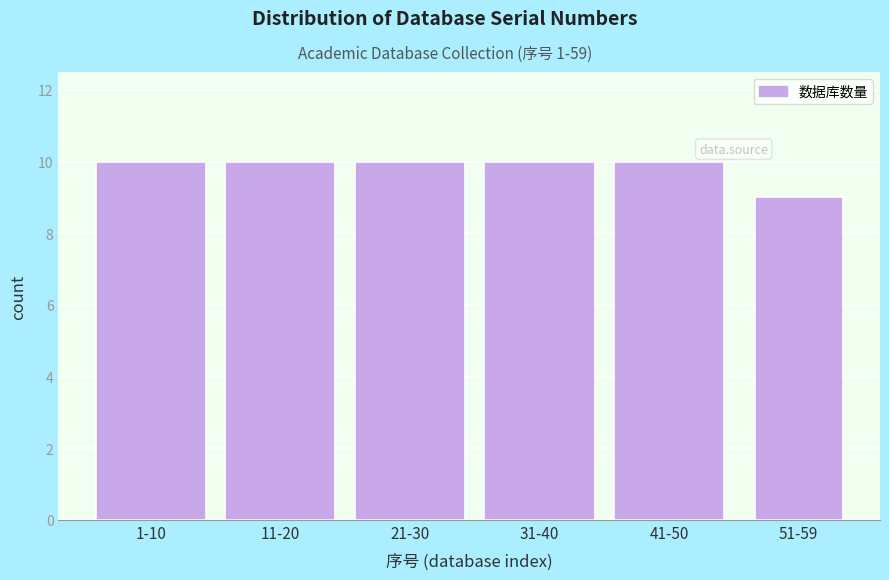

Reading left to right, what are all the values shown in this chart?

1-10=10	11-20=10	21-30=10	31-40=10	41-50=10	51-59=9